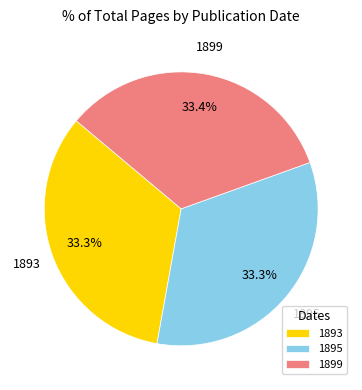

Approximately how many times larger is the value at 1895 compared to 1899?

1.0